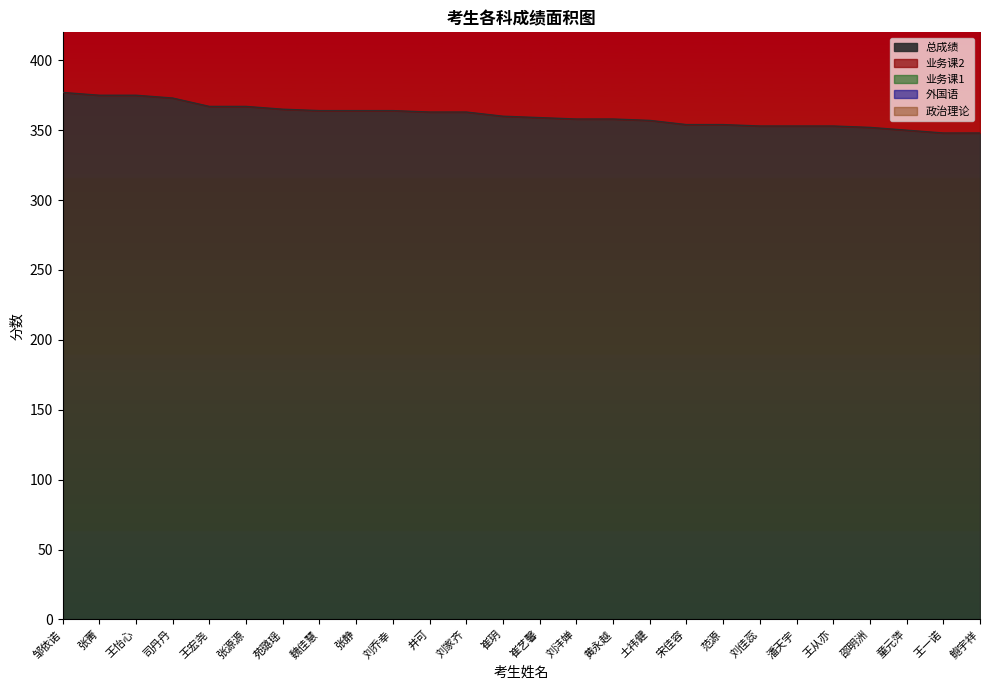

True or false: 业务课1 and 业务课2 cross at least once.

False